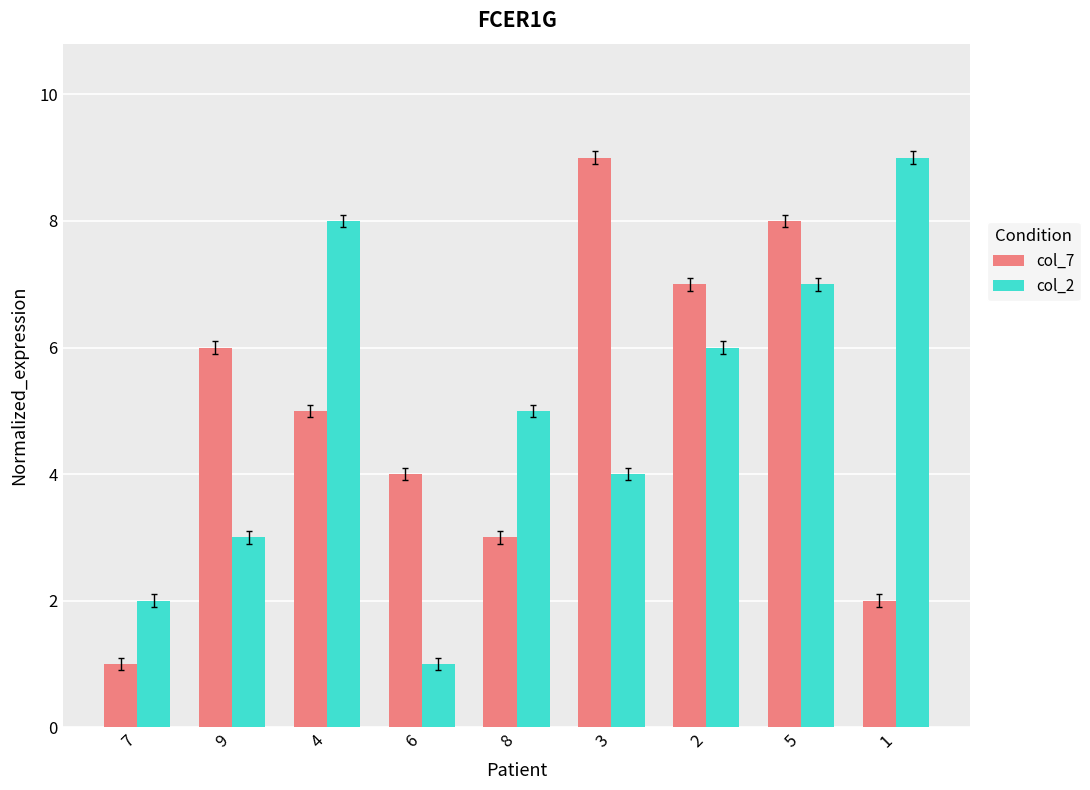

What are all the series names shown in the legend?

col_7, col_2